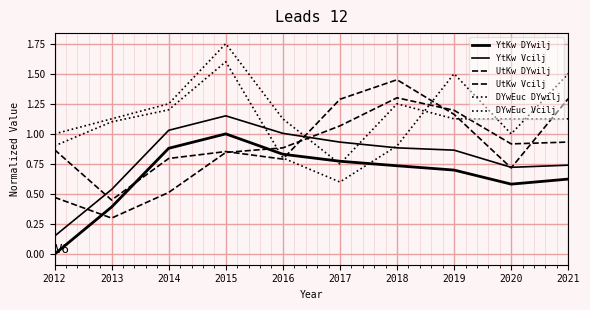

Does the chart display data point markers on the line(s)?

No